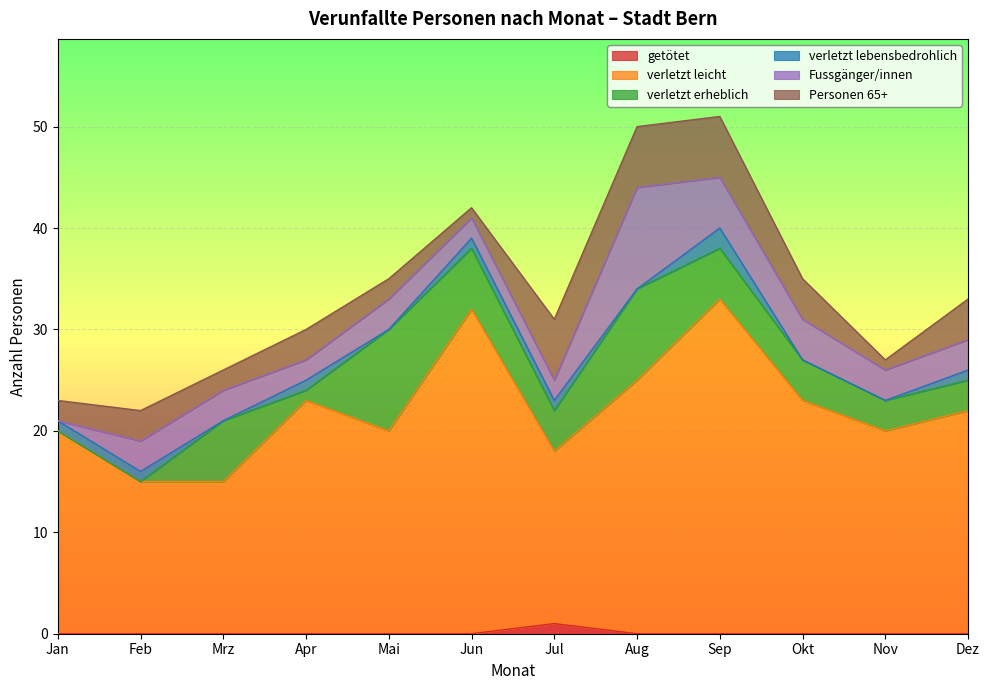

The value of verletzt leicht at Okt is 13. True or false?

False